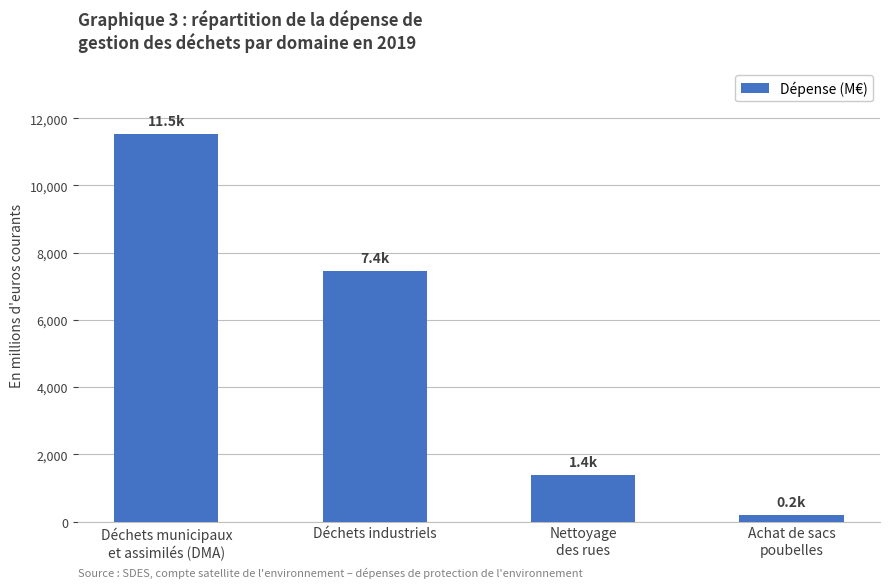

The value at Déchets municipaux
et assimilés (DMA) is 7219.5. True or false?

False